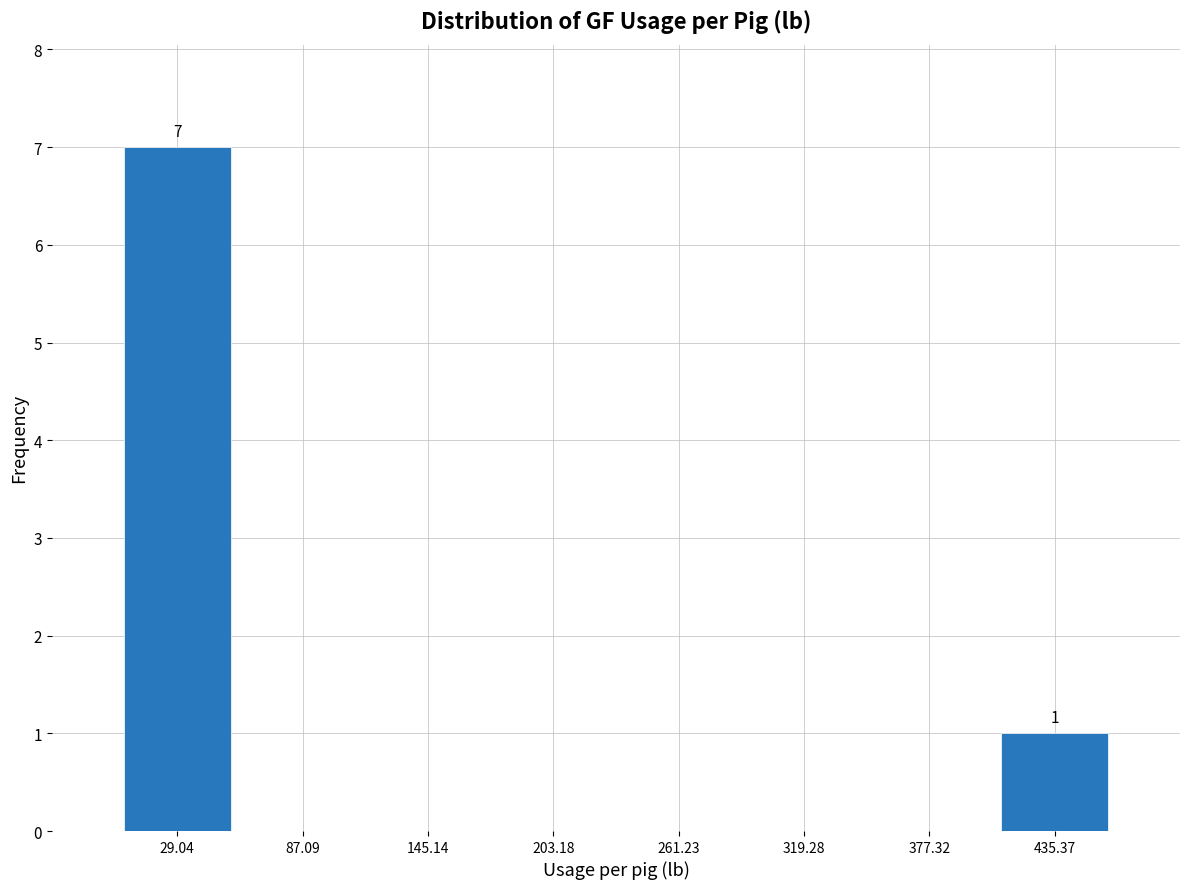

Over which range of the x-axis is the bar tallest?

0 to 60